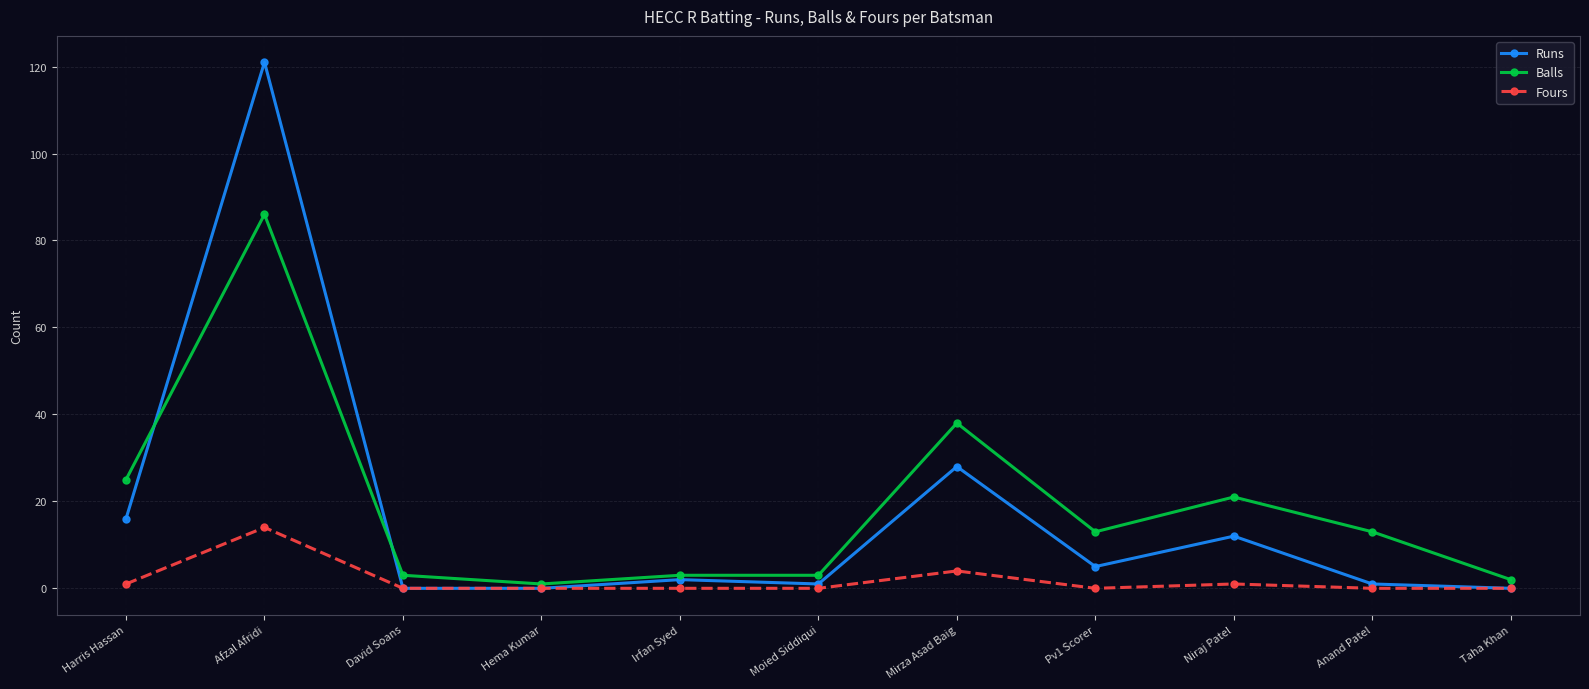

At how many categories does at least one series exceed 36?

2